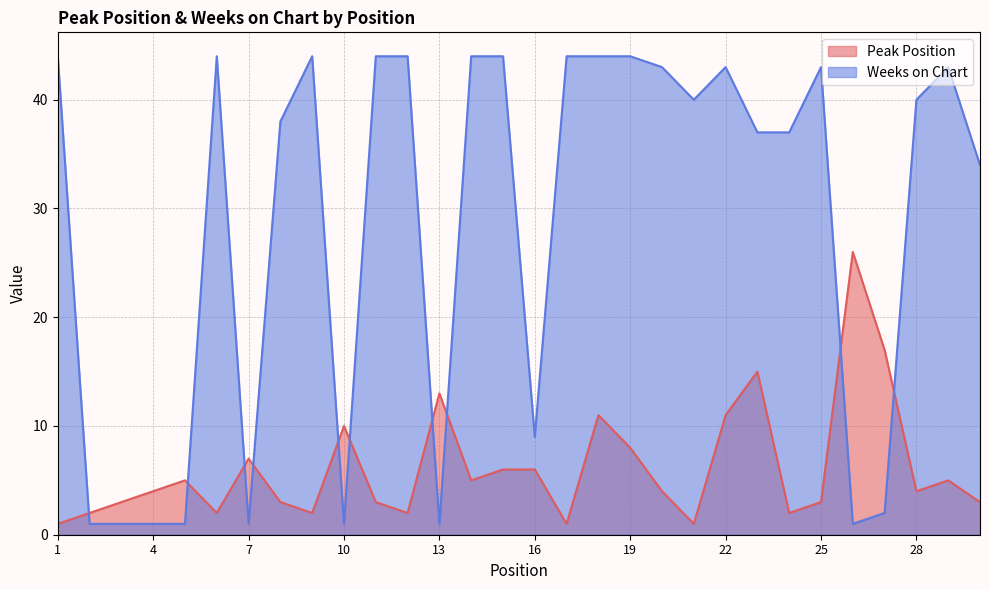

What is the smallest value displayed?

1